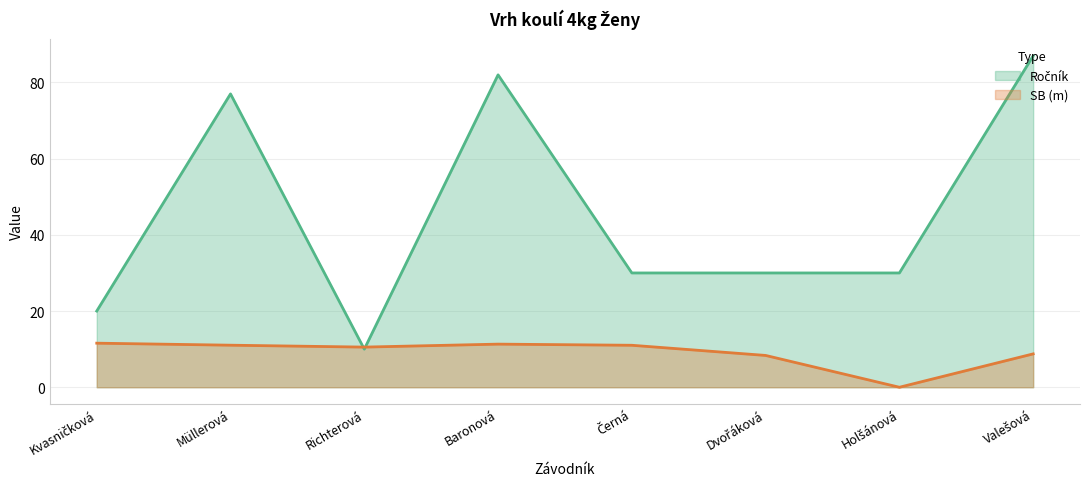

The value at Baronová is 3.4. True or false?

False